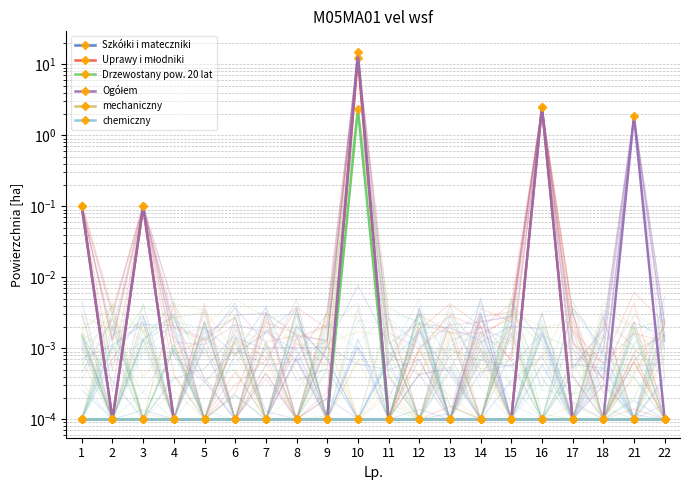

Rank the series at 18 from lowest to highest value.

Szkółki i mateczniki, Uprawy i młodniki, Drzewostany pow. 20 lat, Ogółem, mechaniczny, chemiczny